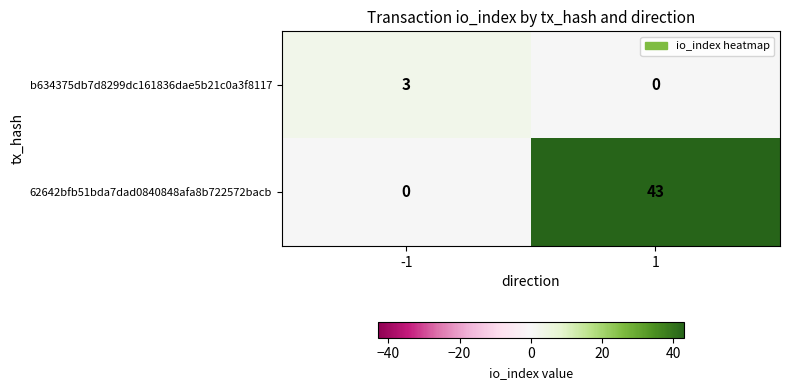

What is the highest value of the 62642bfb51bda7dad0840848afa8b722572bacb series?

43